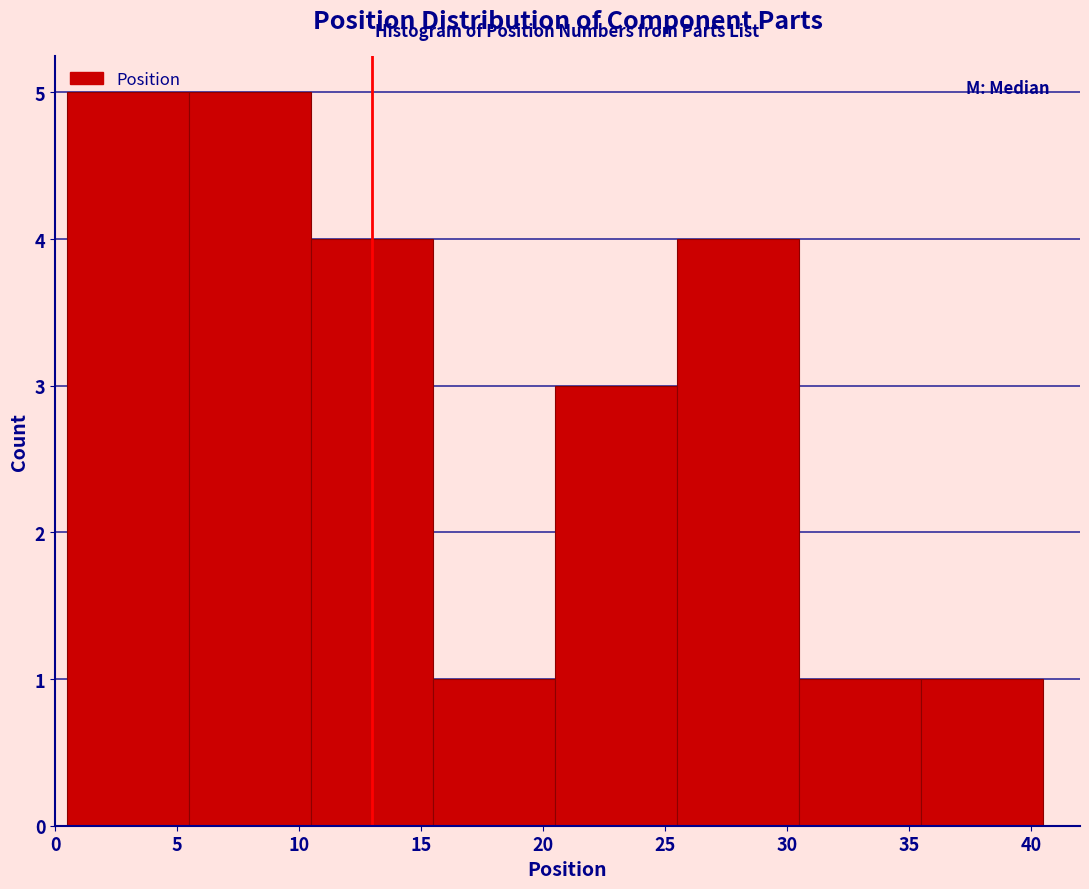

Reading left to right, list every bar in this chart as the range it spans on the x-axis followed by its height. The values are not printed on the chart, so give them approximately, as read against the axis.

0.5 to 5.5: 5
5.5 to 10.5: 5
10.5 to 15.5: 4
15.5 to 20.5: 1
20.5 to 25.5: 3
25.5 to 30.5: 4
30.5 to 35.5: 1
35.5 to 40.5: 1